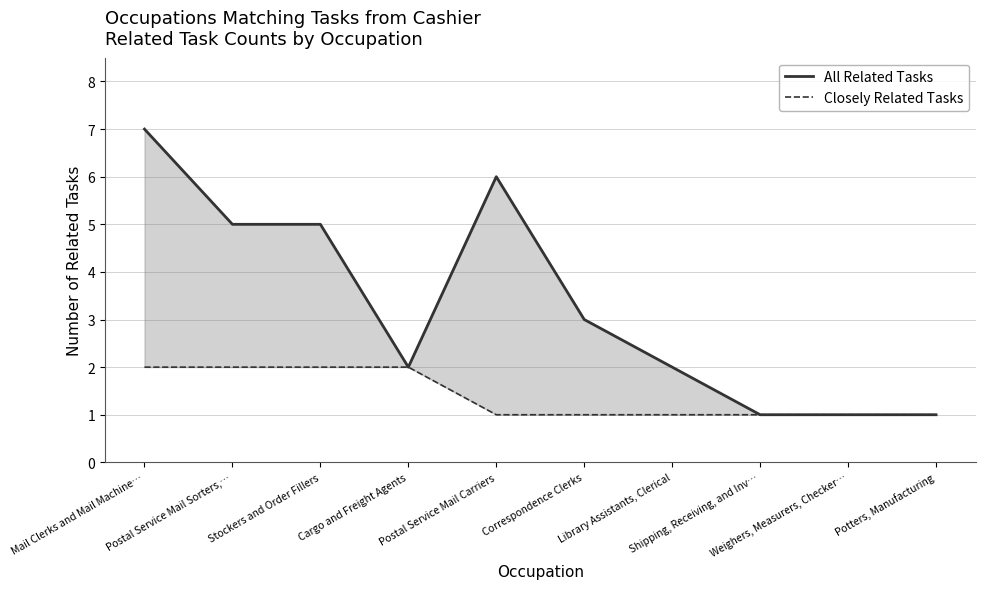

Does the chart display data point markers on the line(s)?

No